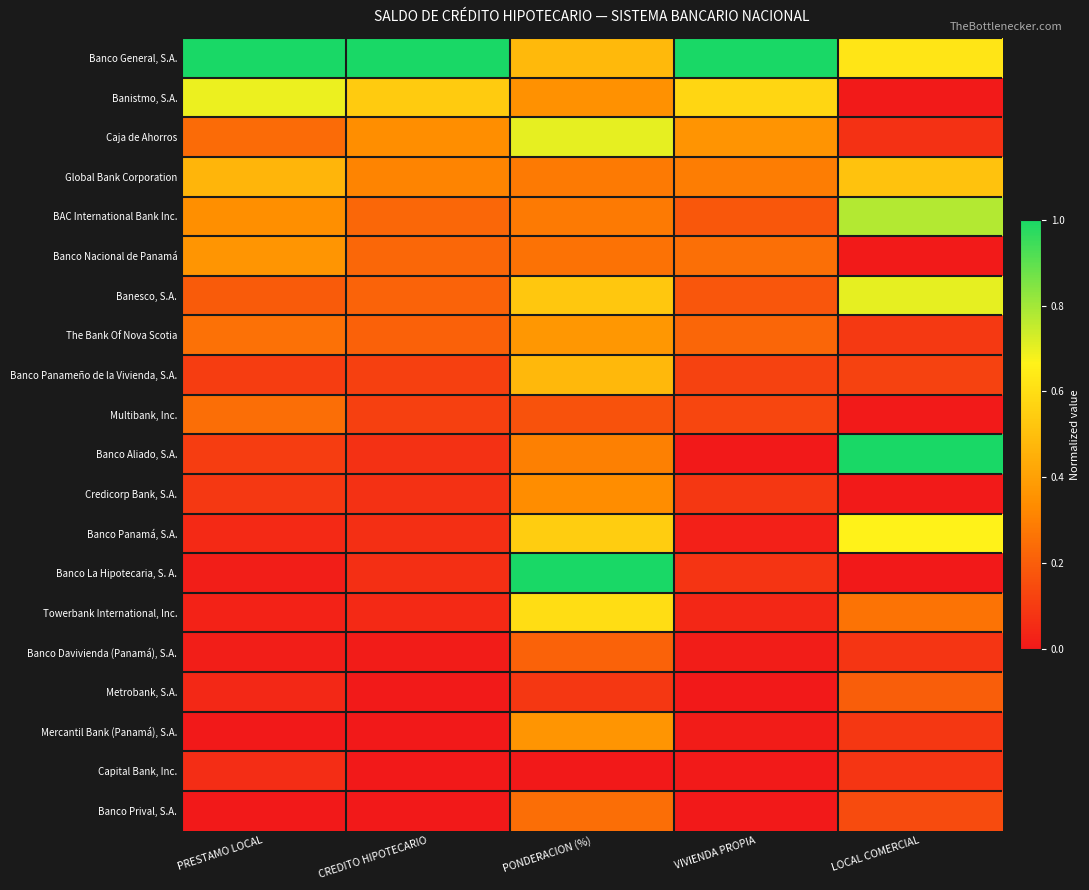

At how many categories does at least one series exceed 0?

5